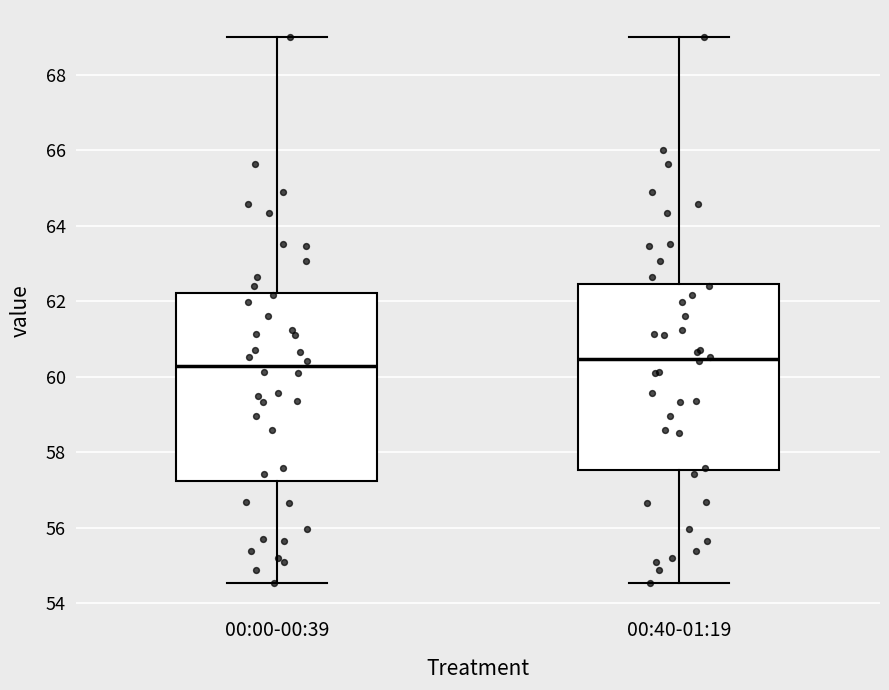

Where does the lower whisker of the box for 00:00-00:39 end on the y-axis? The values are not printed on the chart, so give them approximately, as read against the axis.

54.6